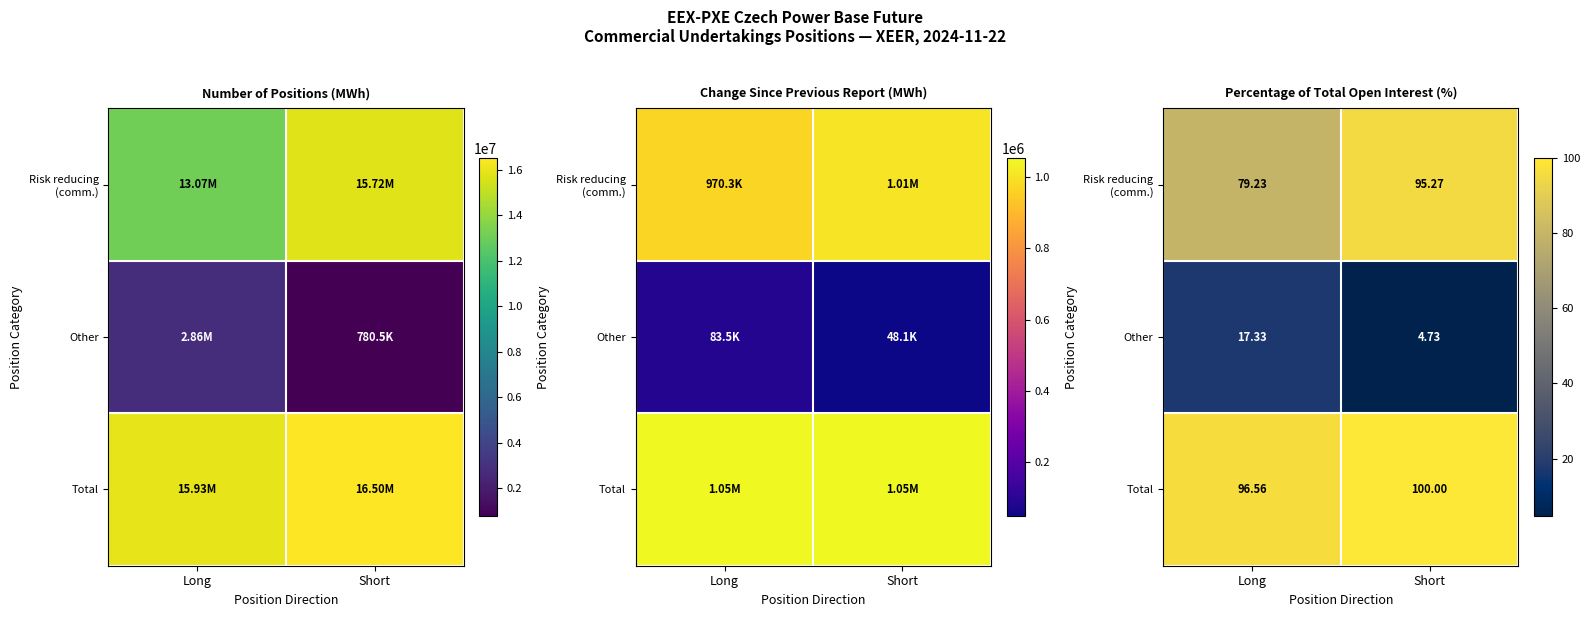

Which category has the lowest value in the Total series?

Long